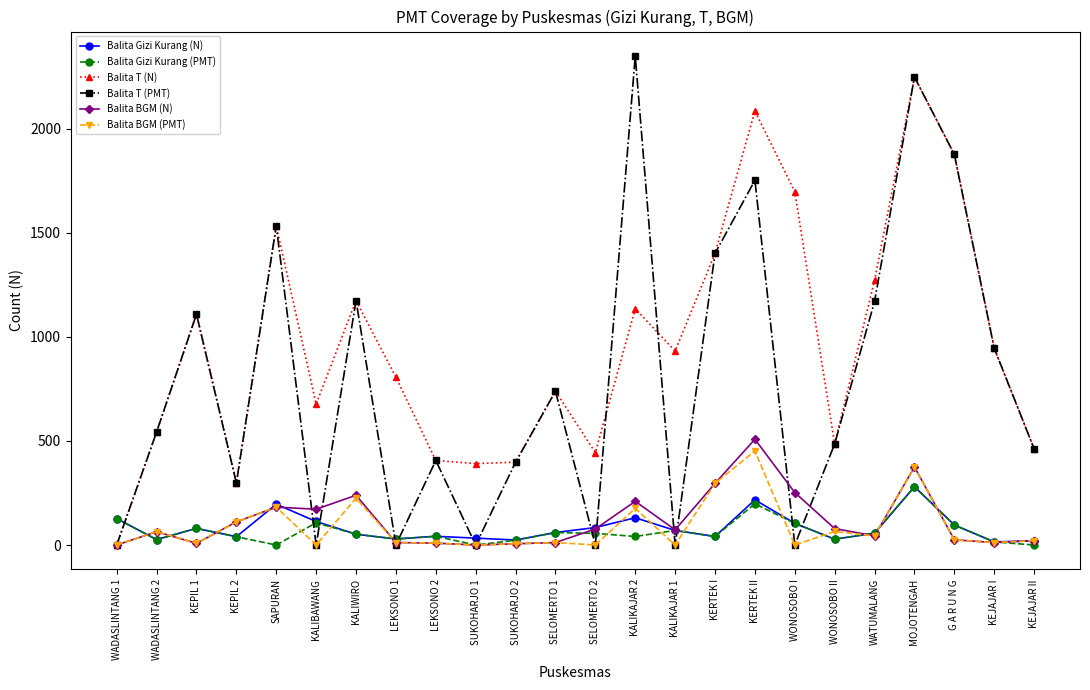

The value of Balita T (PMT) at KEJAJAR I is 945. True or false?

True